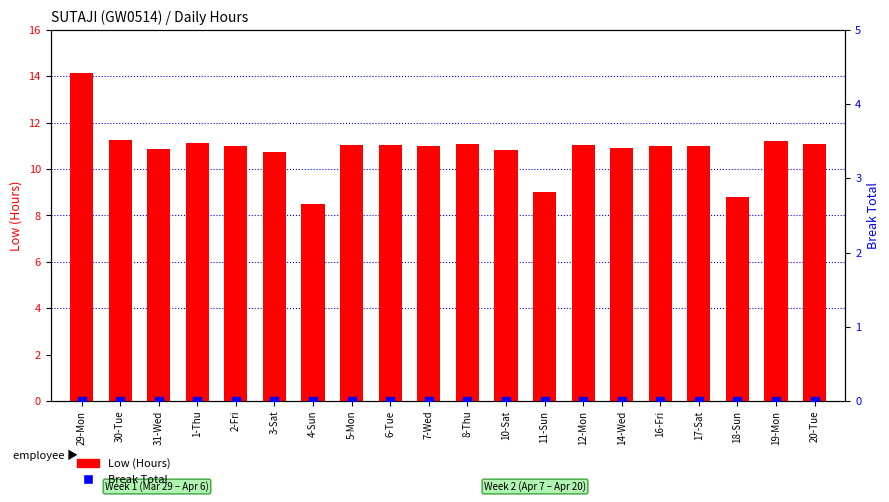

What is the total value across all series at 10-Sat?

10.8